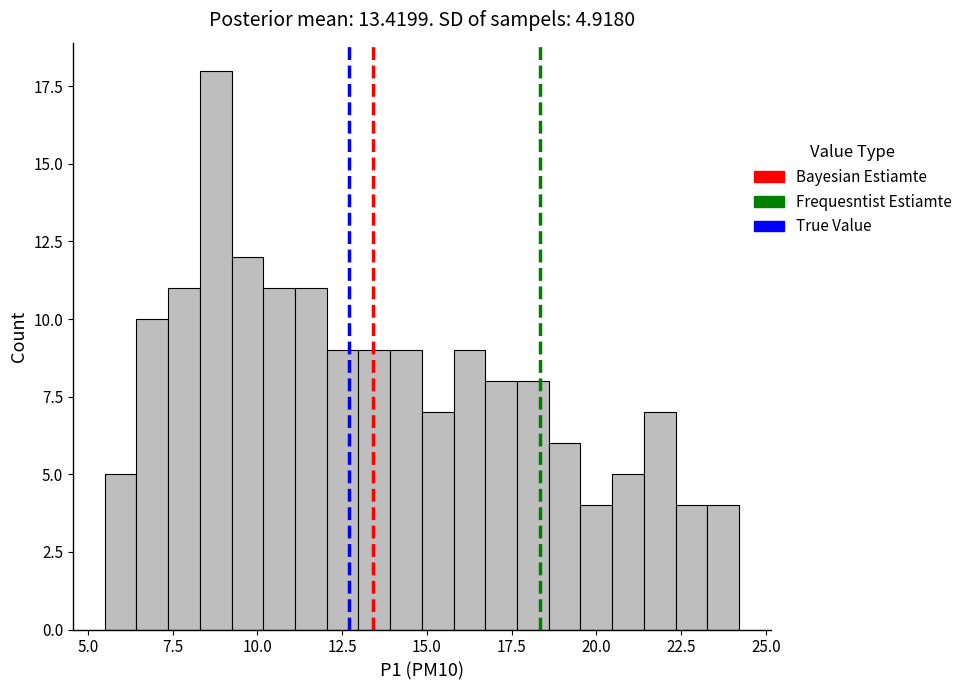

Read against the x-axis, roughly where is the centre of the tallest bar?

9.0